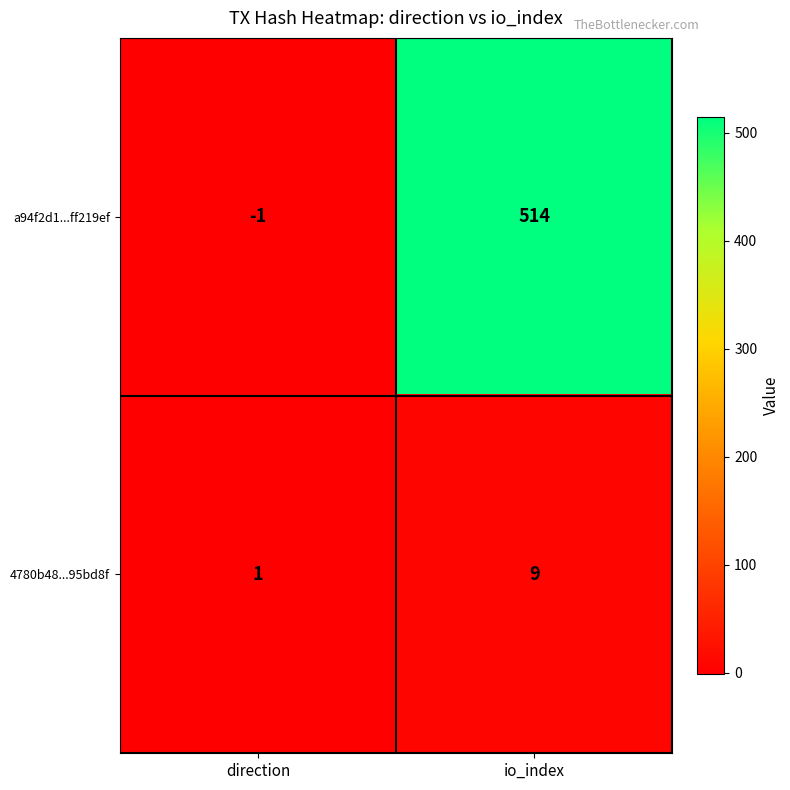

What is the difference between the 4780b48...95bd8f values at io_index and direction?

8